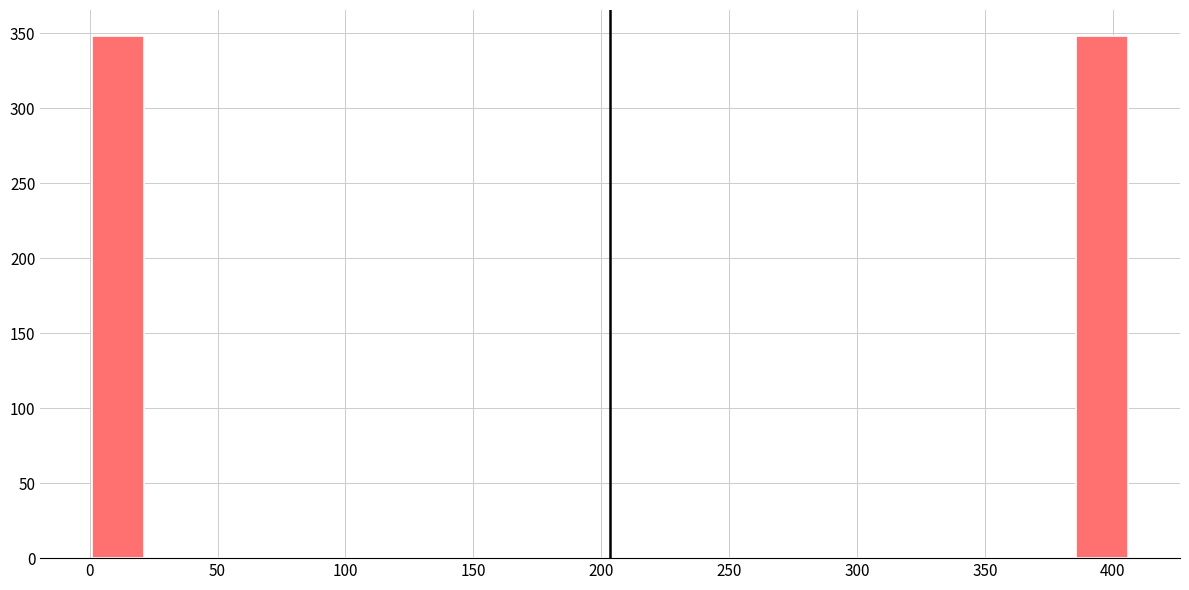

Reading left to right, list every bar in this chart as the range it spans on the x-axis followed by its height. Neither the bar edges nor the heights are printed on the chart, so give them approximately, as read against the axes.

0 to 20: 350
20 to 40: 0
40 to 60: 0
60 to 80: 0
80 to 100: 0
100 to 125: 0
125 to 145: 0
145 to 165: 0
165 to 185: 0
185 to 205: 0
205 to 225: 0
225 to 245: 0
245 to 265: 0
265 to 285: 0
285 to 305: 0
305 to 325: 0
325 to 345: 0
345 to 365: 0
365 to 385: 0
385 to 405: 350